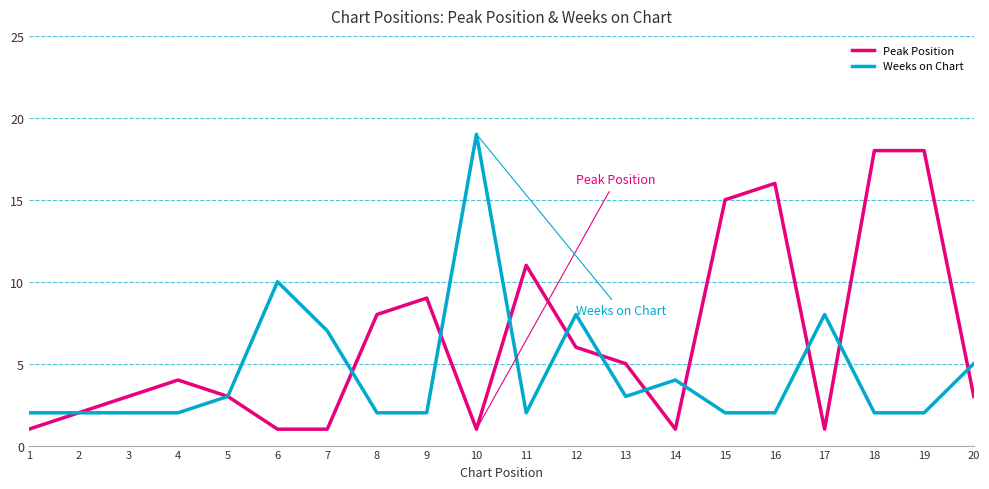

How many categories are shown in the chart?

20